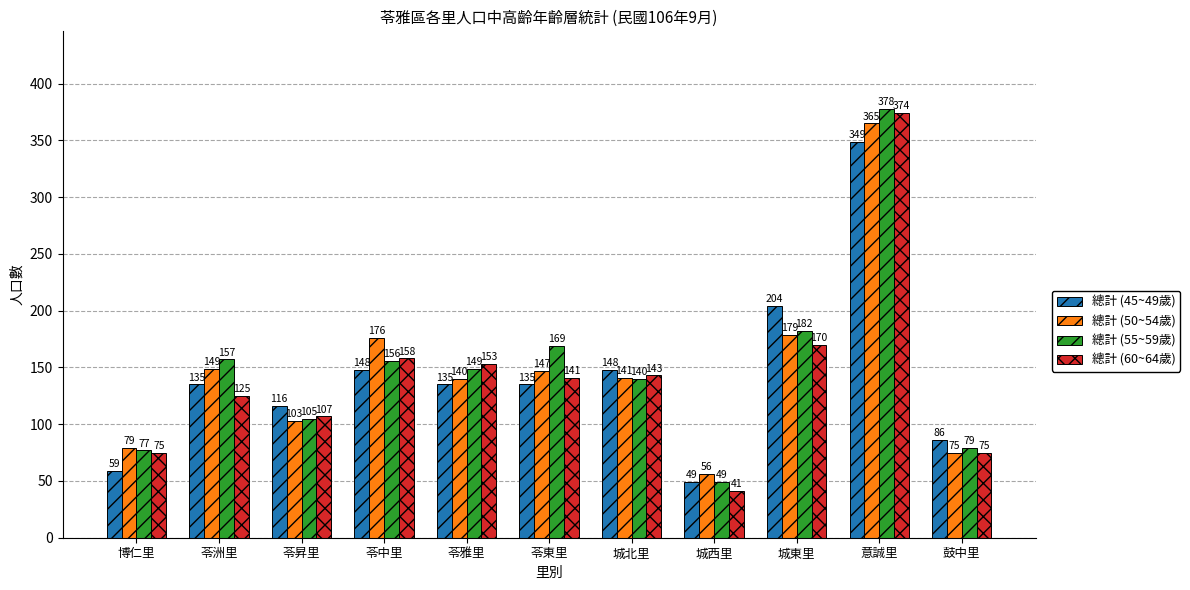

What is the sum of the 總計 (50~54歲) values at 苓中里 and 苓雅里?

316